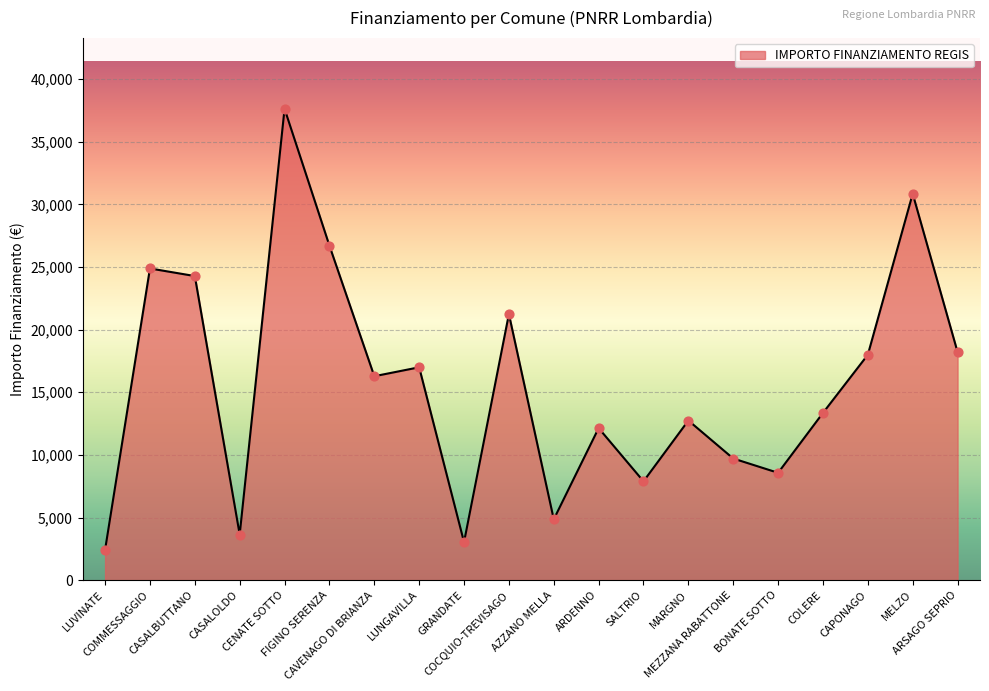

Approximately how many times larger is the value at MARGNO compared to BONATE SOTTO?

1.5